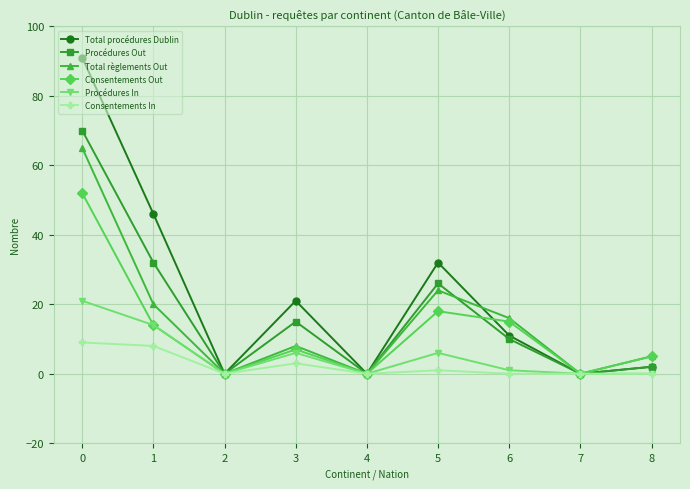

Between 2 and 3, which series saw the biggest shift?

Total procédures Dublin